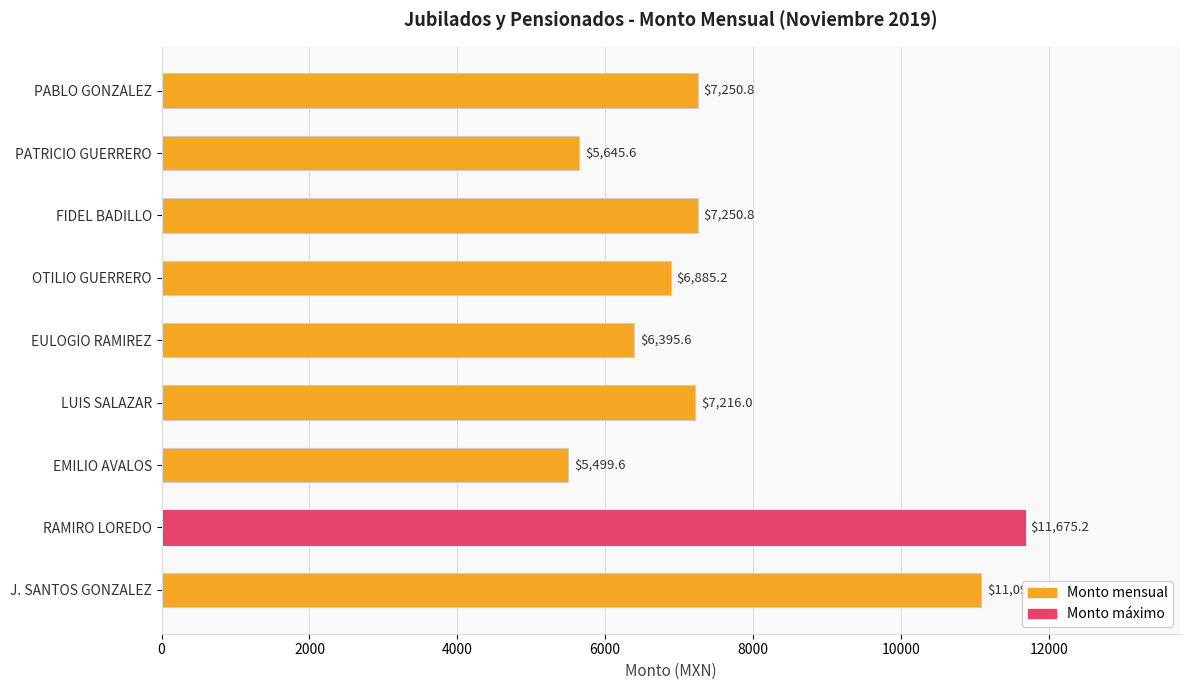

What is the label of the 4th bar from the bottom?

LUIS SALAZAR